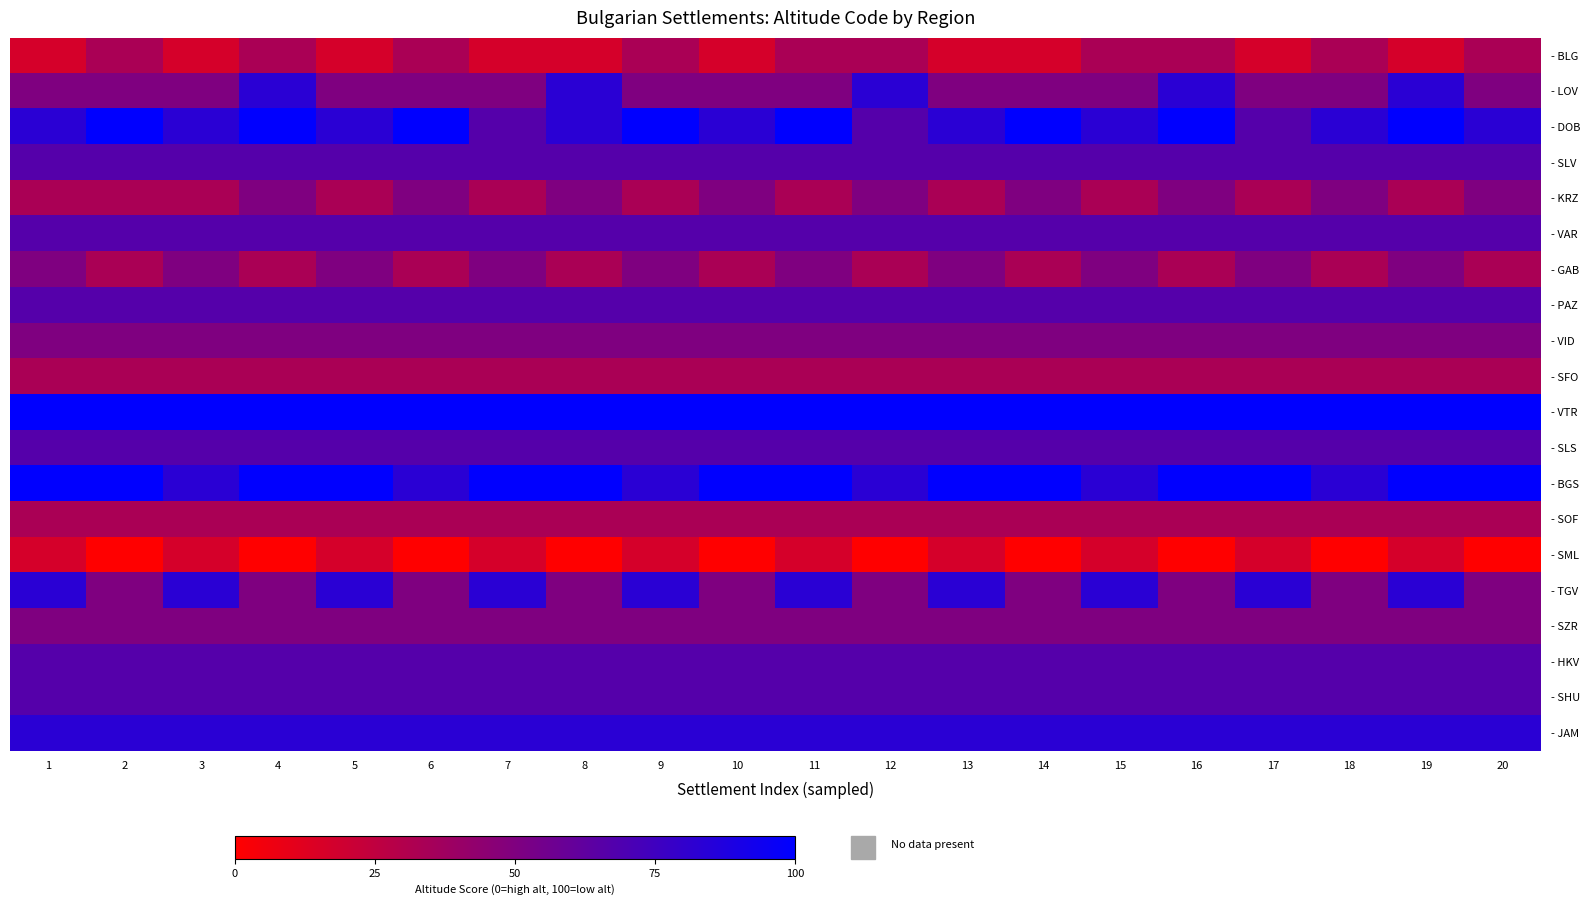

Reading left to right, transcribe all the data shown in this chart.

- BLG: 1=16.7	2=33.3	3=16.7	4=33.3	5=16.7	6=33.3	7=16.7	8=16.7	9=33.3	10=16.7	11=33.3	12=33.3	13=16.7	14=16.7	15=33.3	16=33.3	17=16.7	18=33.3	19=16.7	20=33.3
- LOV: 1=50.0	2=50.0	3=50.0	4=83.3	5=50.0	6=50.0	7=50.0	8=83.3	9=50.0	10=50.0	11=50.0	12=83.3	13=50.0	14=50.0	15=50.0	16=83.3	17=50.0	18=50.0	19=83.3	20=50.0
- DOB: 1=83.3	2=100.0	3=83.3	4=100.0	5=83.3	6=100.0	7=66.7	8=83.3	9=100.0	10=83.3	11=100.0	12=66.7	13=83.3	14=100.0	15=83.3	16=100.0	17=66.7	18=83.3	19=100.0	20=83.3
- SLV: 1=66.7	2=66.7	3=66.7	4=66.7	5=66.7	6=66.7	7=66.7	8=66.7	9=66.7	10=66.7	11=66.7	12=66.7	13=66.7	14=66.7	15=66.7	16=66.7	17=66.7	18=66.7	19=66.7	20=66.7
- KRZ: 1=33.3	2=33.3	3=33.3	4=50.0	5=33.3	6=50.0	7=33.3	8=50.0	9=33.3	10=50.0	11=33.3	12=50.0	13=33.3	14=50.0	15=33.3	16=50.0	17=33.3	18=50.0	19=33.3	20=50.0
- VAR: 1=66.7	2=66.7	3=66.7	4=66.7	5=66.7	6=66.7	7=66.7	8=66.7	9=66.7	10=66.7	11=66.7	12=66.7	13=66.7	14=66.7	15=66.7	16=66.7	17=66.7	18=66.7	19=66.7	20=66.7
- GAB: 1=50.0	2=33.3	3=50.0	4=33.3	5=50.0	6=33.3	7=50.0	8=33.3	9=50.0	10=33.3	11=50.0	12=33.3	13=50.0	14=33.3	15=50.0	16=33.3	17=50.0	18=33.3	19=50.0	20=33.3
- PAZ: 1=66.7	2=66.7	3=66.7	4=66.7	5=66.7	6=66.7	7=66.7	8=66.7	9=66.7	10=66.7	11=66.7	12=66.7	13=66.7	14=66.7	15=66.7	16=66.7	17=66.7	18=66.7	19=66.7	20=66.7
- VID: 1=50.0	2=50.0	3=50.0	4=50.0	5=50.0	6=50.0	7=50.0	8=50.0	9=50.0	10=50.0	11=50.0	12=50.0	13=50.0	14=50.0	15=50.0	16=50.0	17=50.0	18=50.0	19=50.0	20=50.0
- SFO: 1=33.3	2=33.3	3=33.3	4=33.3	5=33.3	6=33.3	7=33.3	8=33.3	9=33.3	10=33.3	11=33.3	12=33.3	13=33.3	14=33.3	15=33.3	16=33.3	17=33.3	18=33.3	19=33.3	20=33.3
- VTR: 1=100.0	2=100.0	3=100.0	4=100.0	5=100.0	6=100.0	7=100.0	8=100.0	9=100.0	10=100.0	11=100.0	12=100.0	13=100.0	14=100.0	15=100.0	16=100.0	17=100.0	18=100.0	19=100.0	20=100.0
- SLS: 1=66.7	2=66.7	3=66.7	4=66.7	5=66.7	6=66.7	7=66.7	8=66.7	9=66.7	10=66.7	11=66.7	12=66.7	13=66.7	14=66.7	15=66.7	16=66.7	17=66.7	18=66.7	19=66.7	20=66.7
- BGS: 1=100.0	2=100.0	3=83.3	4=100.0	5=100.0	6=83.3	7=100.0	8=100.0	9=83.3	10=100.0	11=100.0	12=83.3	13=100.0	14=100.0	15=83.3	16=100.0	17=100.0	18=83.3	19=100.0	20=100.0
- SOF: 1=33.3	2=33.3	3=33.3	4=33.3	5=33.3	6=33.3	7=33.3	8=33.3	9=33.3	10=33.3	11=33.3	12=33.3	13=33.3	14=33.3	15=33.3	16=33.3	17=33.3	18=33.3	19=33.3	20=33.3
- SML: 1=16.7	2=0.0	3=16.7	4=0.0	5=16.7	6=0.0	7=16.7	8=0.0	9=16.7	10=0.0	11=16.7	12=0.0	13=16.7	14=0.0	15=16.7	16=0.0	17=16.7	18=0.0	19=16.7	20=0.0
- TGV: 1=83.3	2=50.0	3=83.3	4=50.0	5=83.3	6=50.0	7=83.3	8=50.0	9=83.3	10=50.0	11=83.3	12=50.0	13=83.3	14=50.0	15=83.3	16=50.0	17=83.3	18=50.0	19=83.3	20=50.0
- SZR: 1=50.0	2=50.0	3=50.0	4=50.0	5=50.0	6=50.0	7=50.0	8=50.0	9=50.0	10=50.0	11=50.0	12=50.0	13=50.0	14=50.0	15=50.0	16=50.0	17=50.0	18=50.0	19=50.0	20=50.0
- HKV: 1=66.7	2=66.7	3=66.7	4=66.7	5=66.7	6=66.7	7=66.7	8=66.7	9=66.7	10=66.7	11=66.7	12=66.7	13=66.7	14=66.7	15=66.7	16=66.7	17=66.7	18=66.7	19=66.7	20=66.7
- SHU: 1=66.7	2=66.7	3=66.7	4=66.7	5=66.7	6=66.7	7=66.7	8=66.7	9=66.7	10=66.7	11=66.7	12=66.7	13=66.7	14=66.7	15=66.7	16=66.7	17=66.7	18=66.7	19=66.7	20=66.7
- JAM: 1=83.3	2=83.3	3=83.3	4=83.3	5=83.3	6=83.3	7=83.3	8=83.3	9=83.3	10=83.3	11=83.3	12=83.3	13=83.3	14=83.3	15=83.3	16=83.3	17=83.3	18=83.3	19=83.3	20=83.3